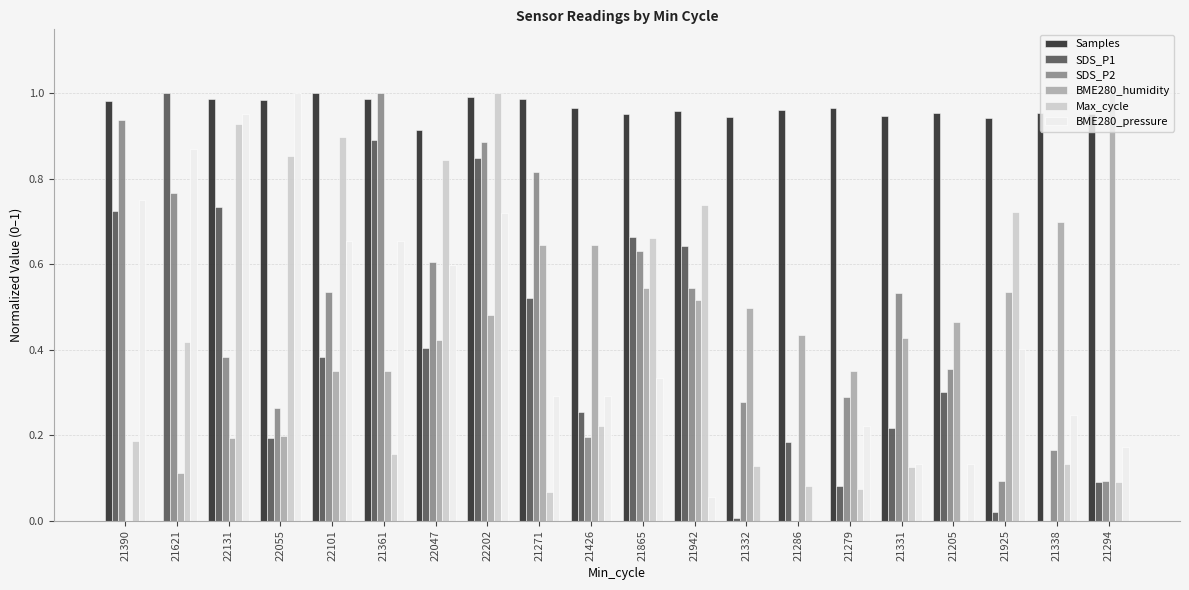

What is the total value across all series at 21205?

2.2